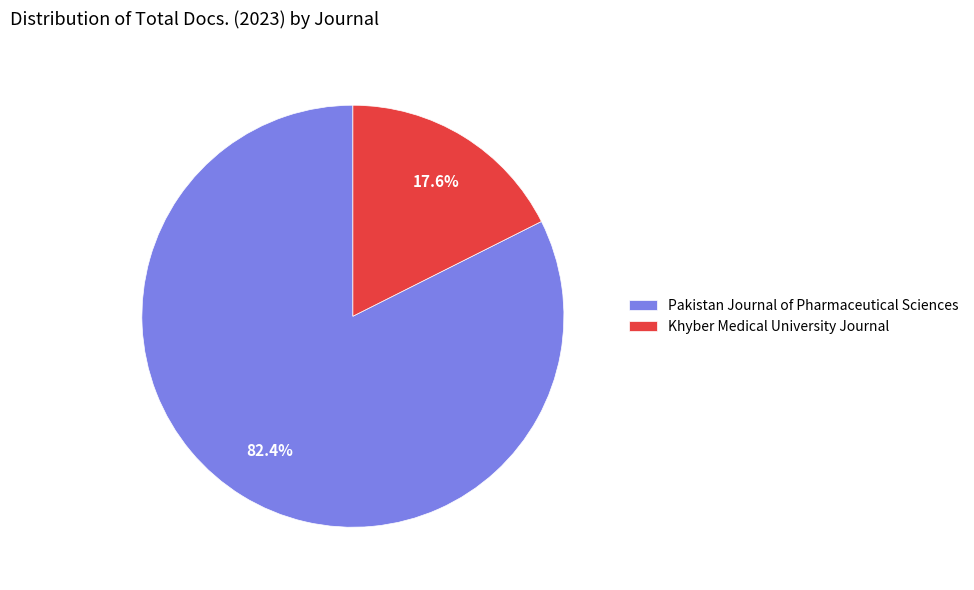

Rank the categories by value from lowest to highest.

Khyber Medical University Journal, Pakistan Journal of Pharmaceutical Sciences